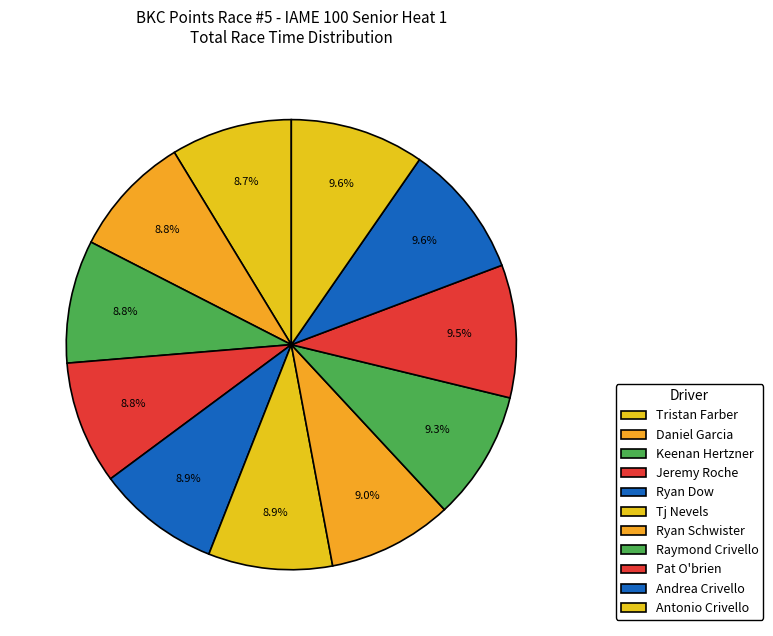

What percentage is the Pat O'brien slice, to the nearest percent?

10%